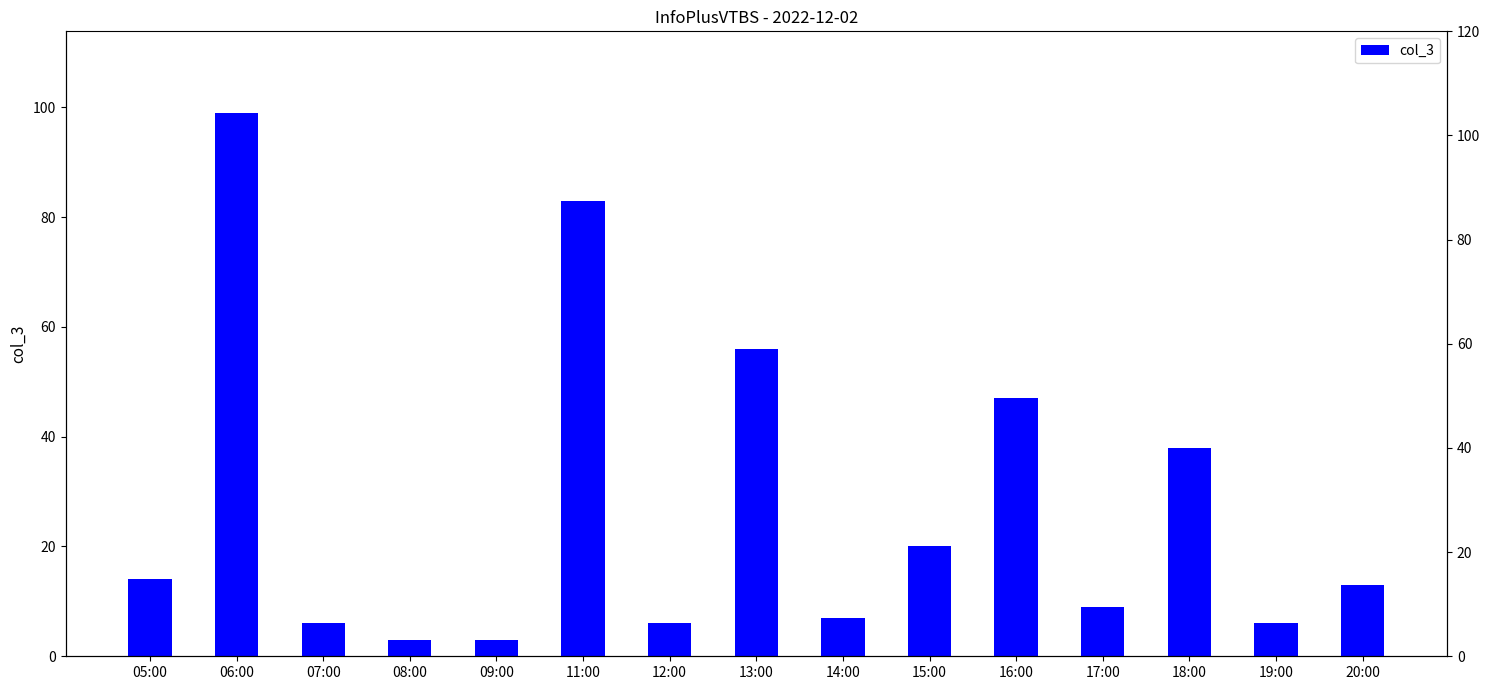

Reading left to right, transcribe all the data shown in this chart.

05:00=14	06:00=99	07:00=6	08:00=3	09:00=3	11:00=83	12:00=6	13:00=56	14:00=7	15:00=20	16:00=47	17:00=9	18:00=38	19:00=6	20:00=13